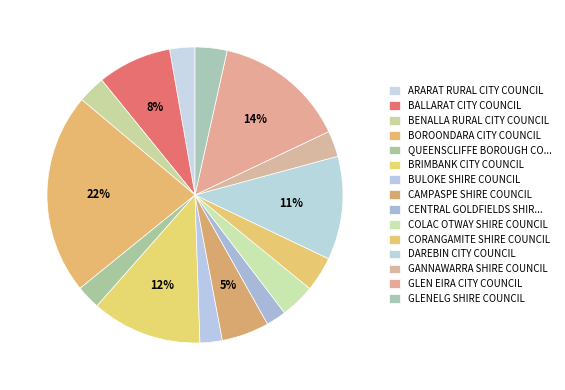

Rank the categories by value from highest to lowest.

BOROONDARA CITY COUNCIL, GLEN EIRA CITY COUNCIL, BRIMBANK CITY COUNCIL, DAREBIN CITY COUNCIL, BALLARAT CITY COUNCIL, CAMPASPE SHIRE COUNCIL, CORANGAMITE SHIRE COUNCIL, COLAC OTWAY SHIRE COUNCIL, GLENELG SHIRE COUNCIL, BENALLA RURAL CITY COUNCIL, GANNAWARRA SHIRE COUNCIL, ARARAT RURAL CITY COUNCIL, QUEENSCLIFFE BOROUGH COUNCIL, BULOKE SHIRE COUNCIL, CENTRAL GOLDFIELDS SHIRE COUNCIL